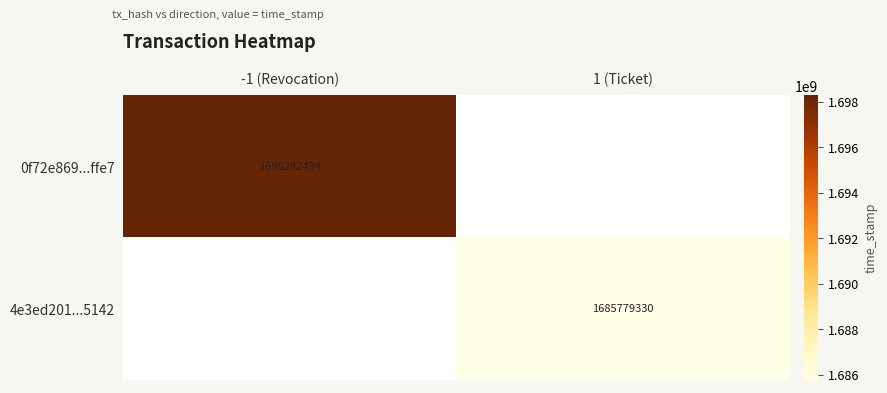

True or false: 0f72e869...ffe7 has a value of 772439548 at -1 (Revocation).

False